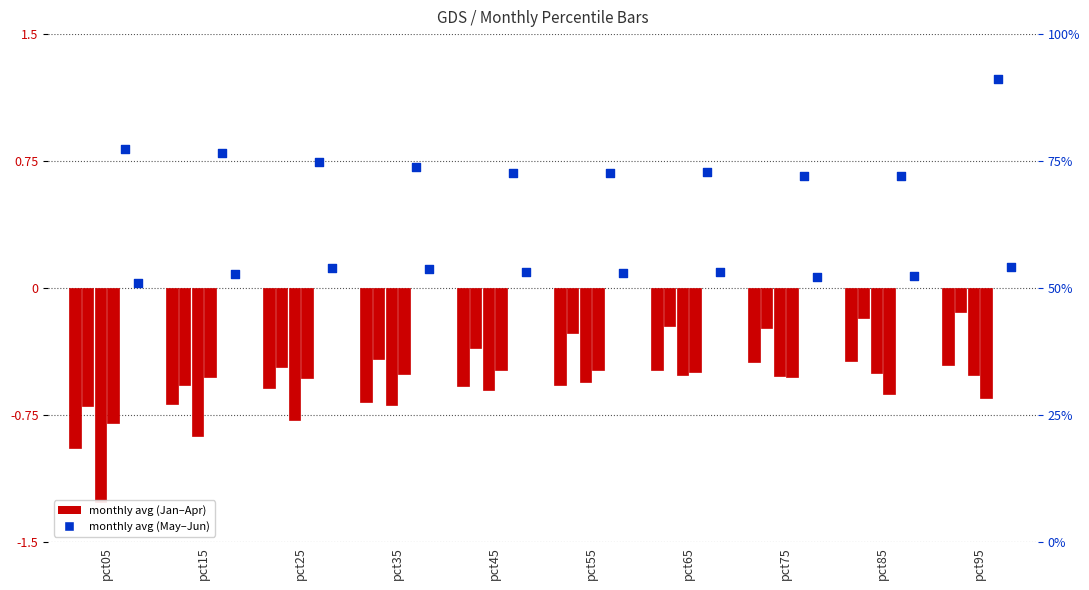

Which series has the widest spread of Y values?

May